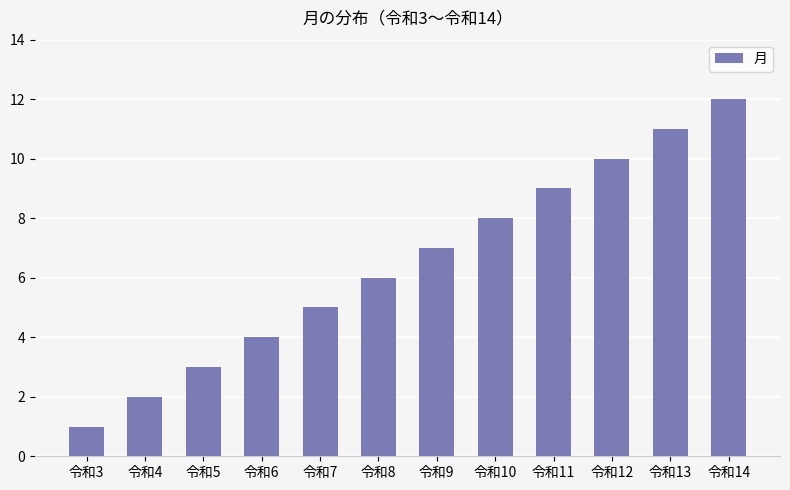

Count the number of categories in the chart.

12